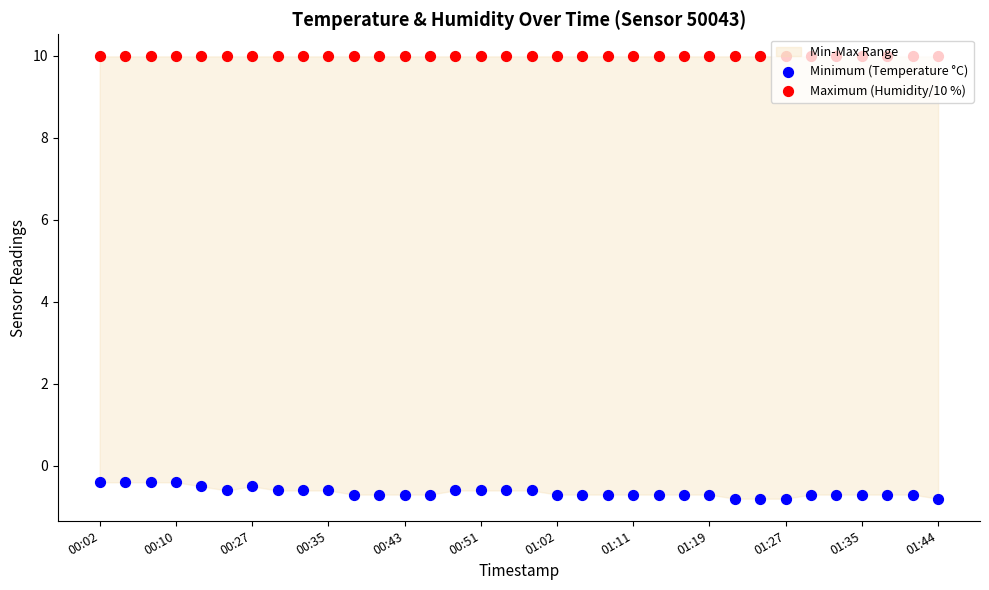

Which series has the largest total across all categories?

Maximum (Humidity/10 %)